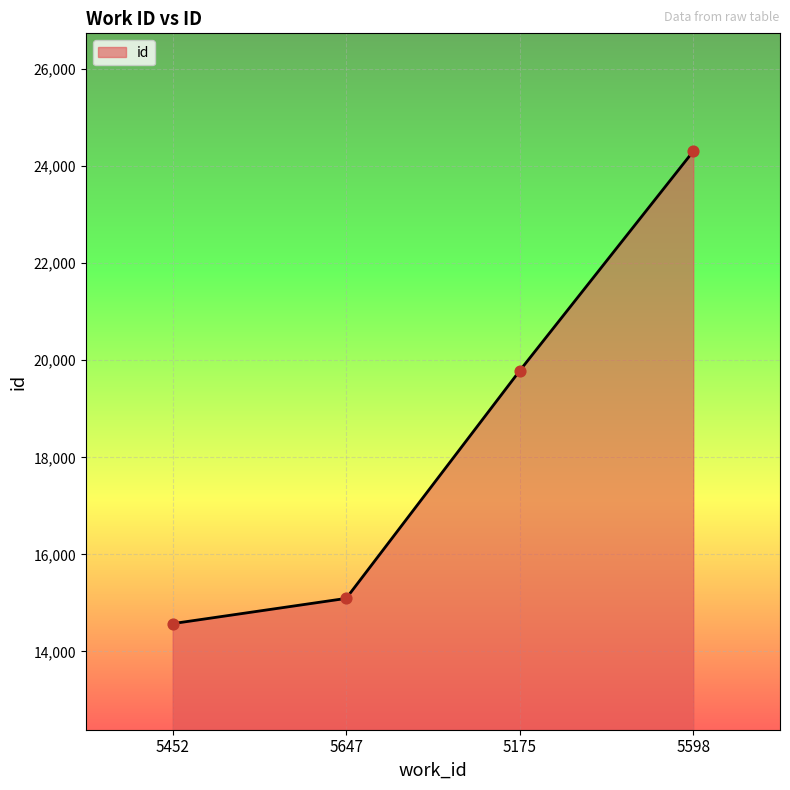

Which has a higher value, 5175 or 5598?

5598